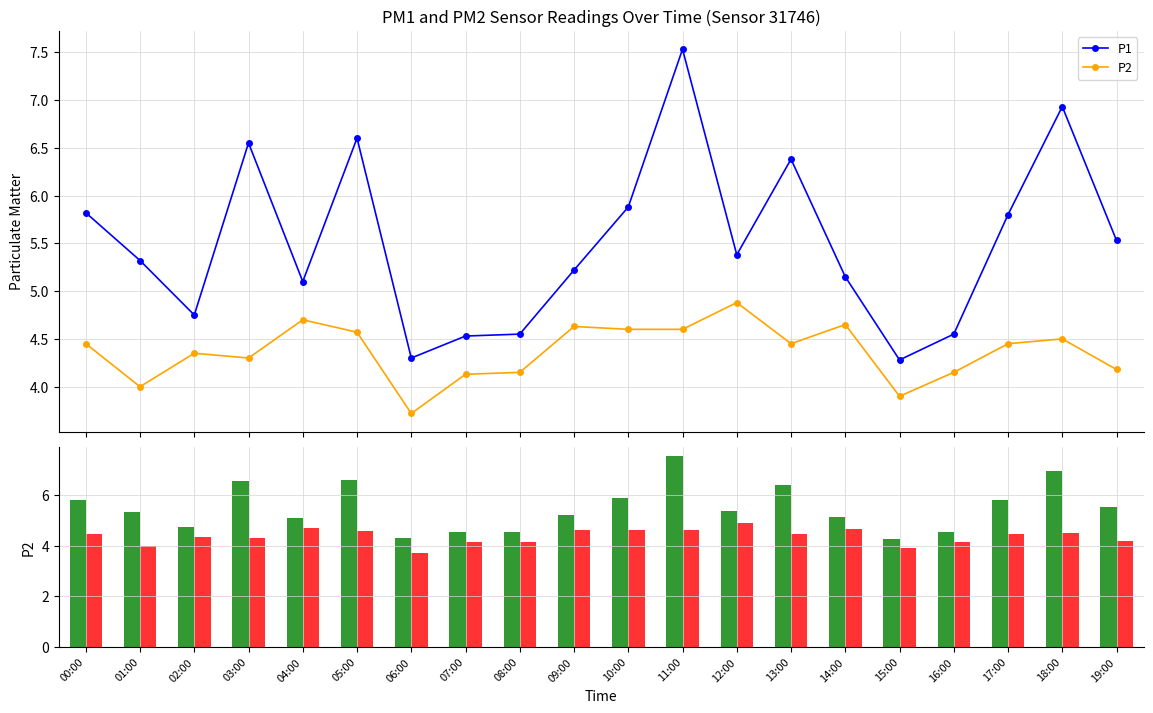

The value of P1 at 14:00 is 5.2. True or false?

True